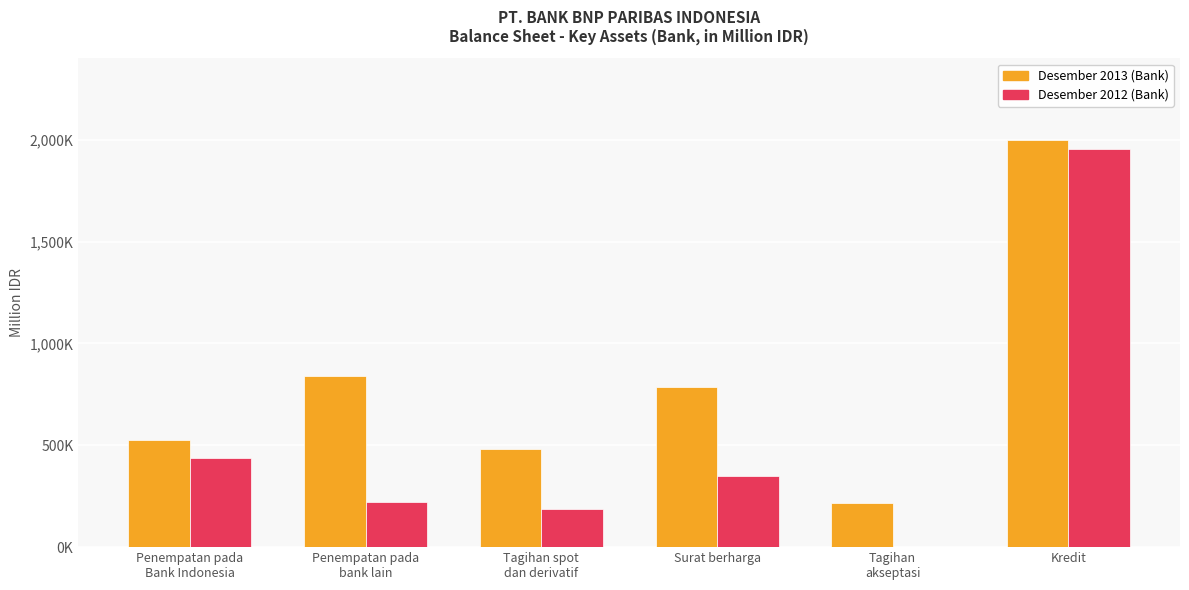

What is the sum of all Desember 2012 (Bank) values?

3150950